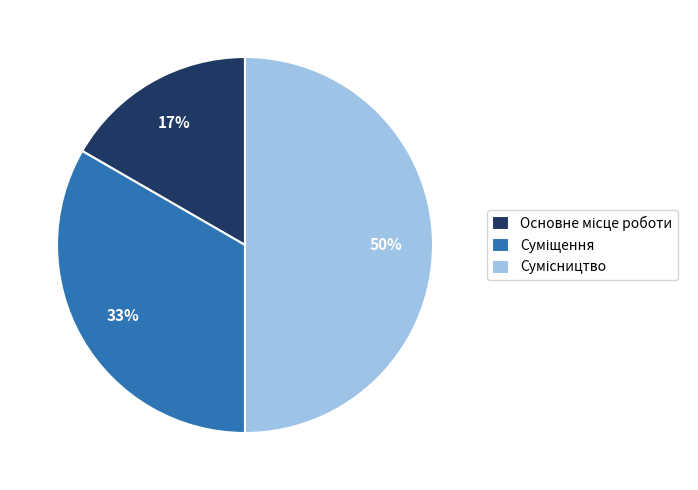

To the nearest percent, what is the average slice percentage?

33%